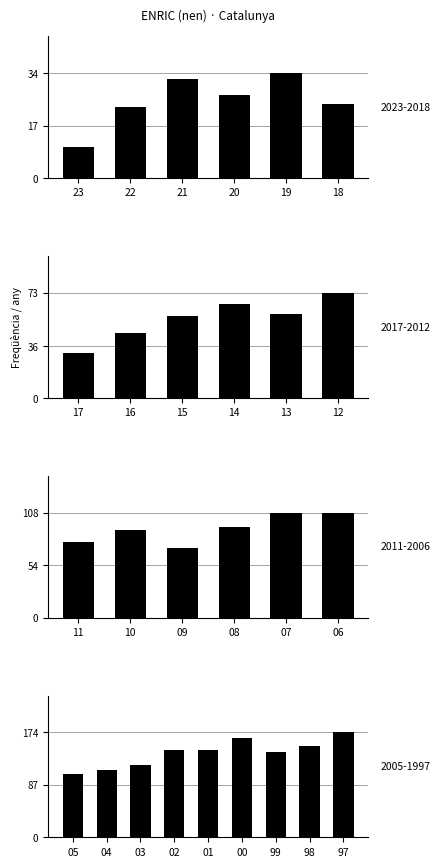

At which category does the chart reach its peak across all series?

1997